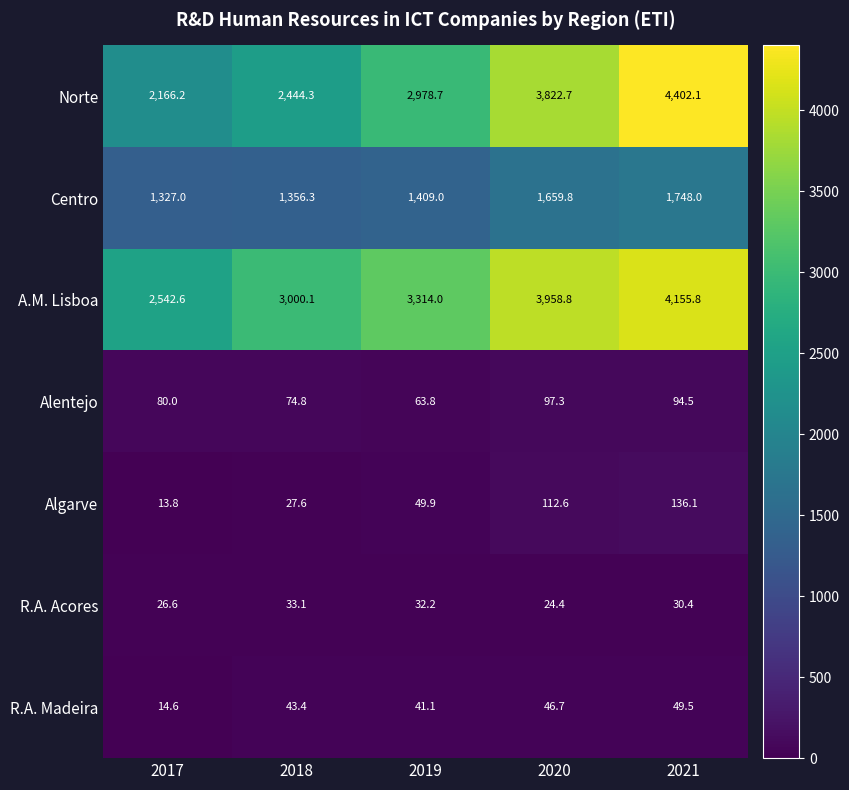

What is the greatest value displayed?

4402.1